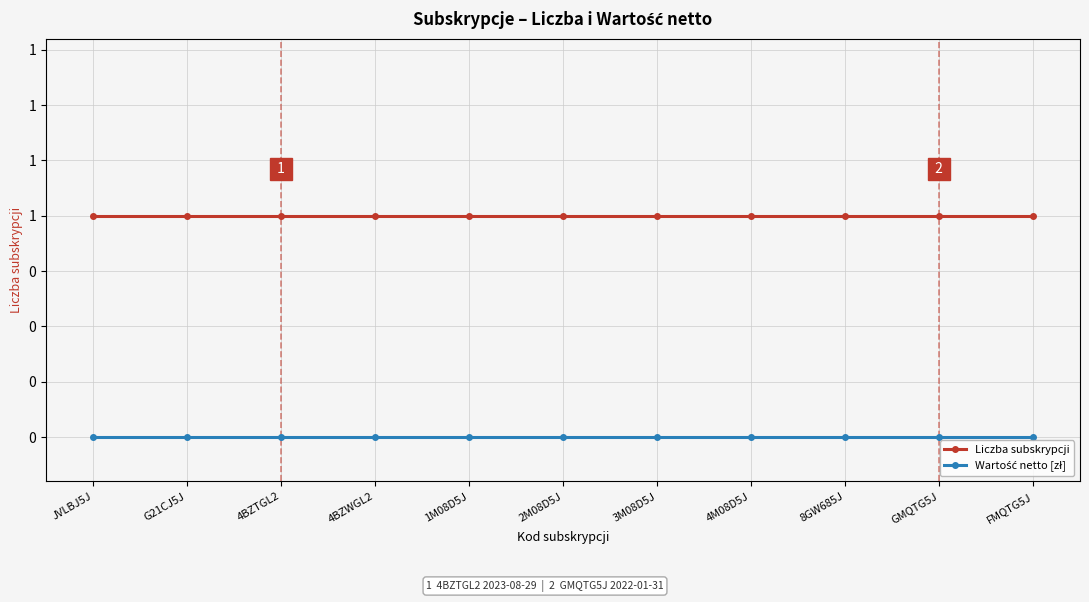

At which category is the sum across all series the highest?

JVLBJ5J